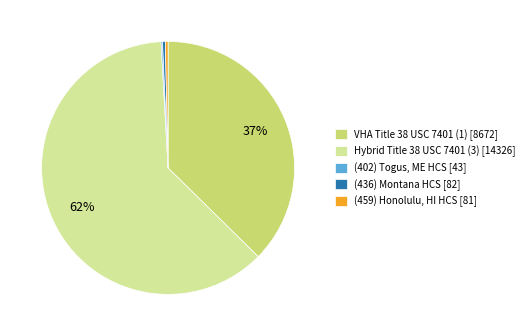

To the nearest percent, what is the average slice percentage?

20%